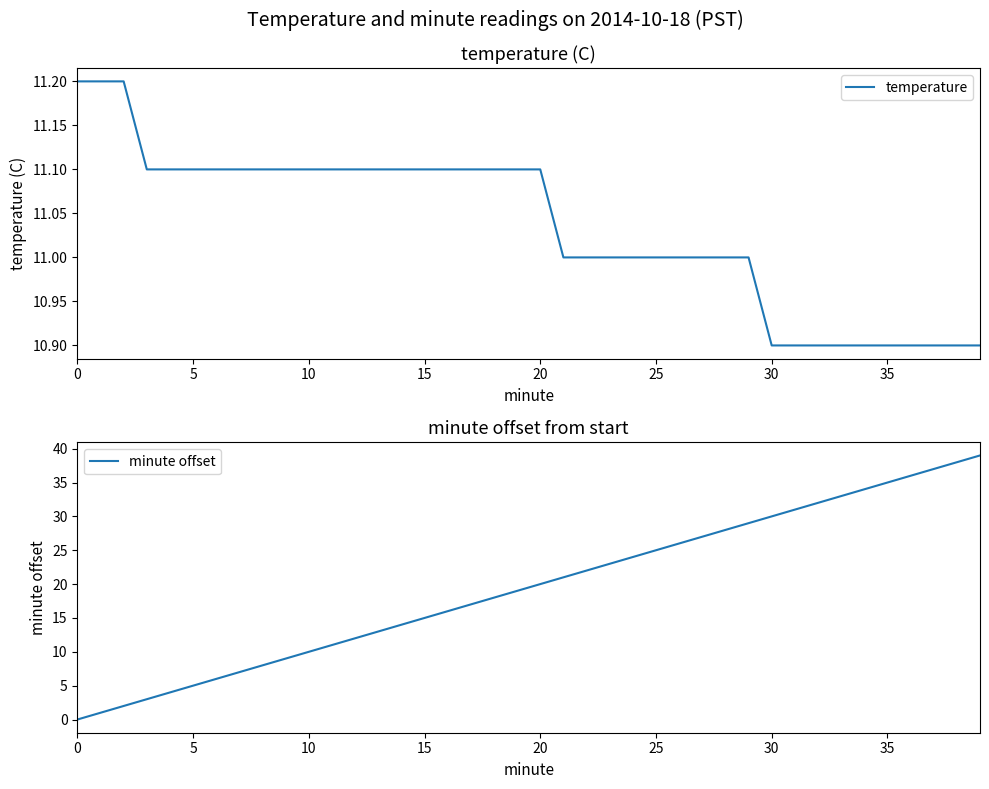

Is it true that minute offset equals 10 at 10?

True